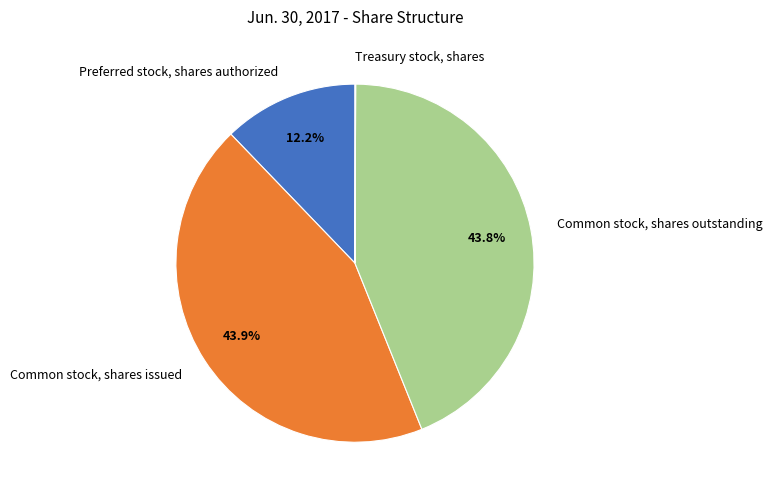

Approximately how many times larger is the value at Common stock, shares outstanding compared to Common stock, shares issued?

1.0